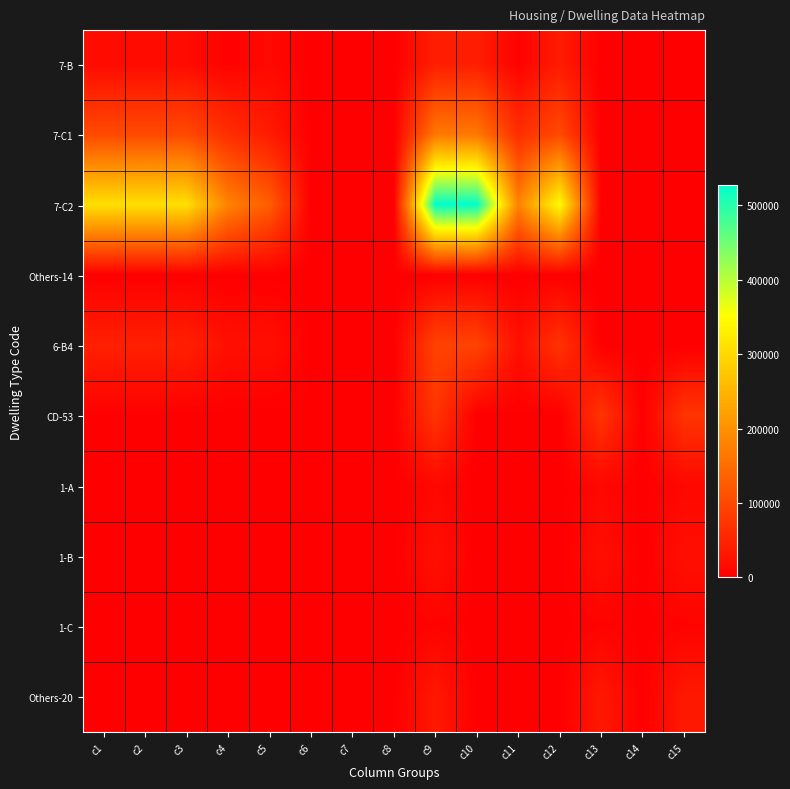

List the series in order of their peak value, highest first.

7-C2, 7-C1, 6-B4, CD-53, 7-B, Others-20, 1-B, 1-A, 1-C, Others-14